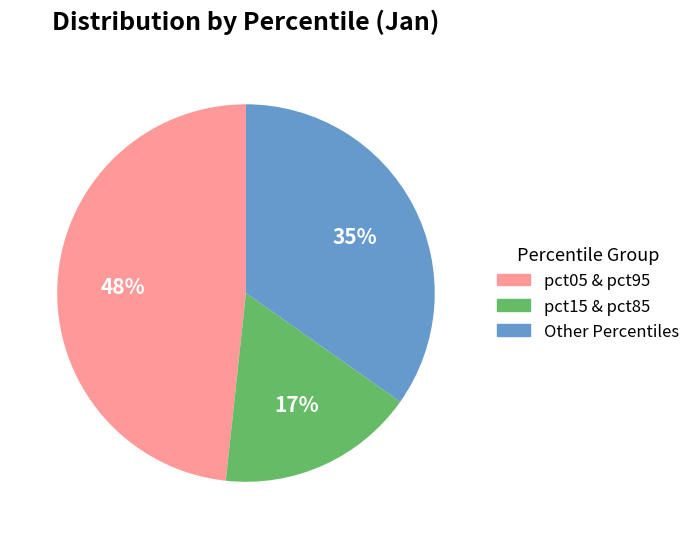

Does any single category account for the majority?

No